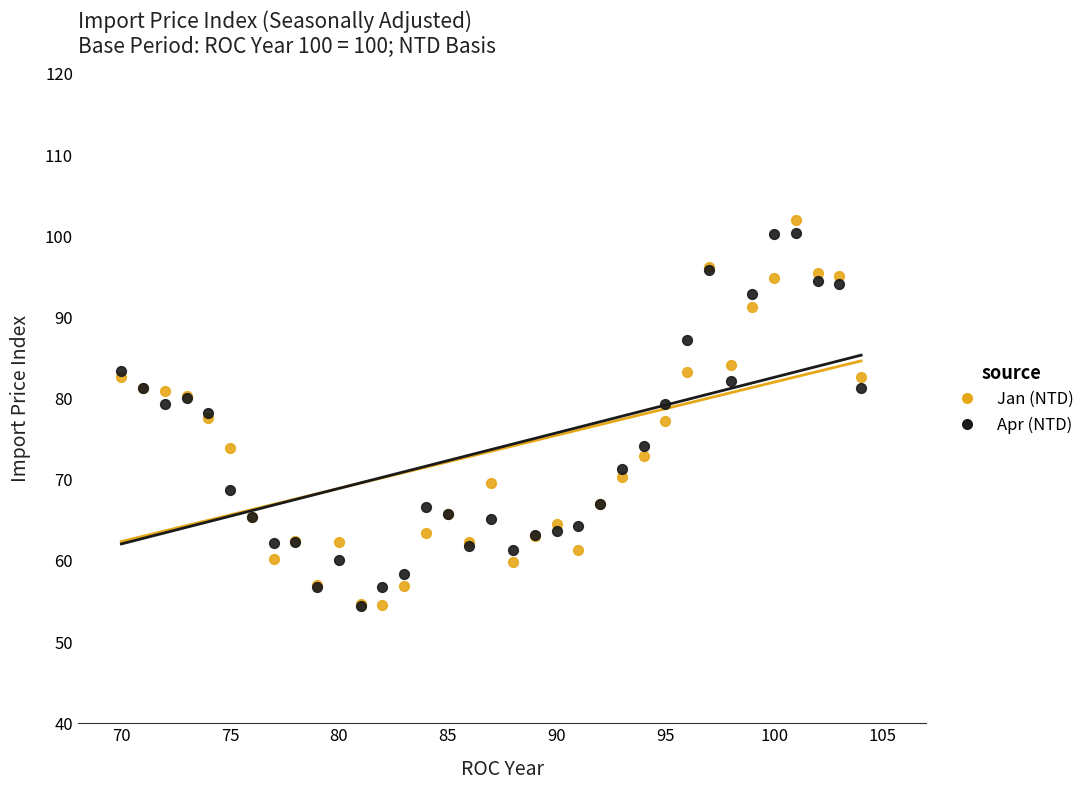

What are all the series names shown in the legend?

Jan (NTD), Apr (NTD)